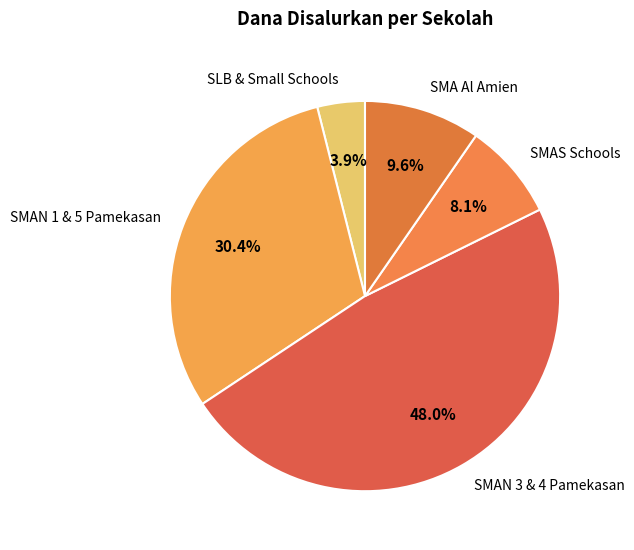

Do SMAN 1 & 5 Pamekasan and SMA Al Amien together represent more than half of the pie?

No